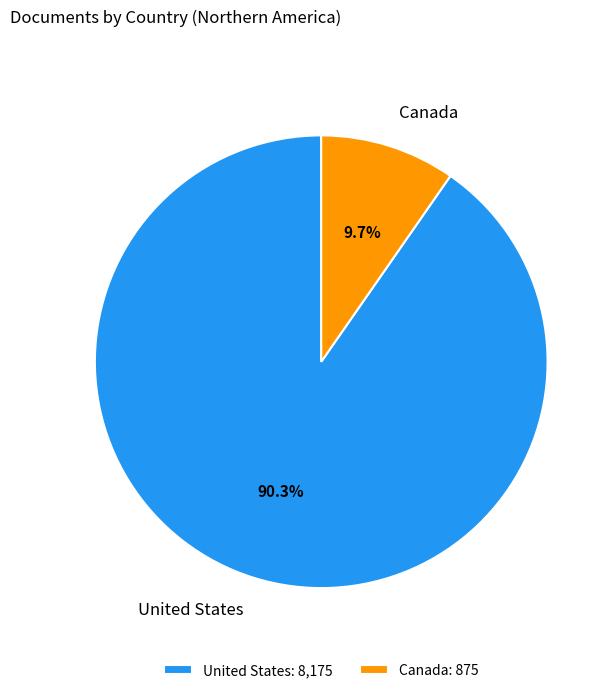

How much of the chart is everything except Canada?

90.3%